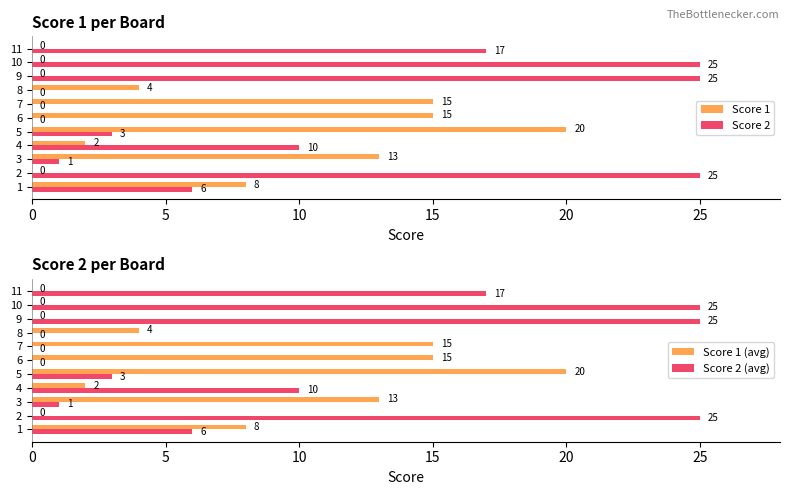

What value does the Score 2 series have at 11, to the nearest 5?

15